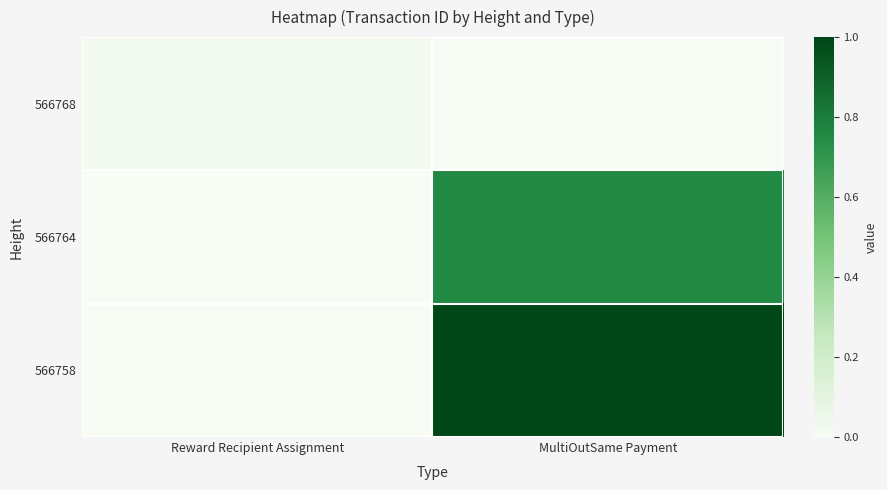

How many distinct data groups are displayed?

3